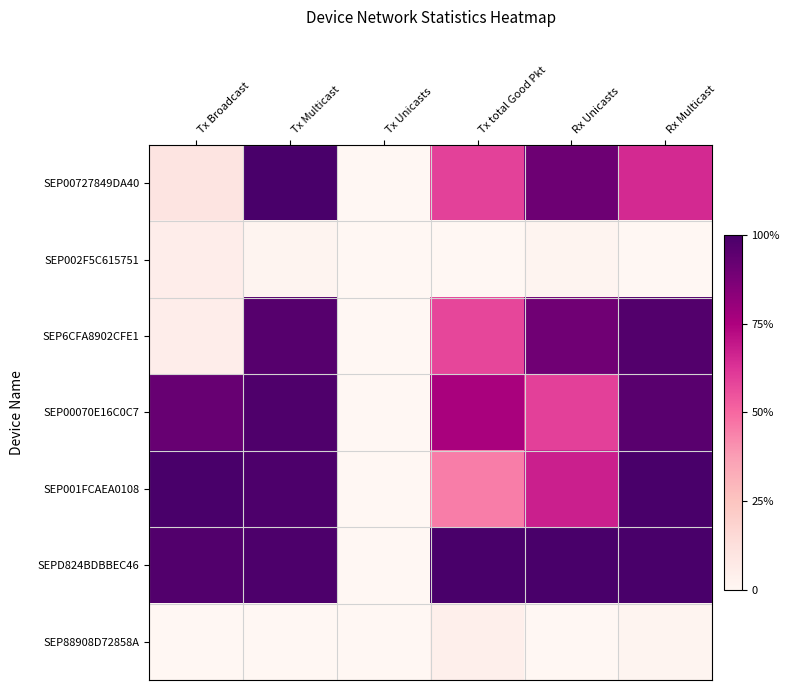

How many series are shown in this chart?

7